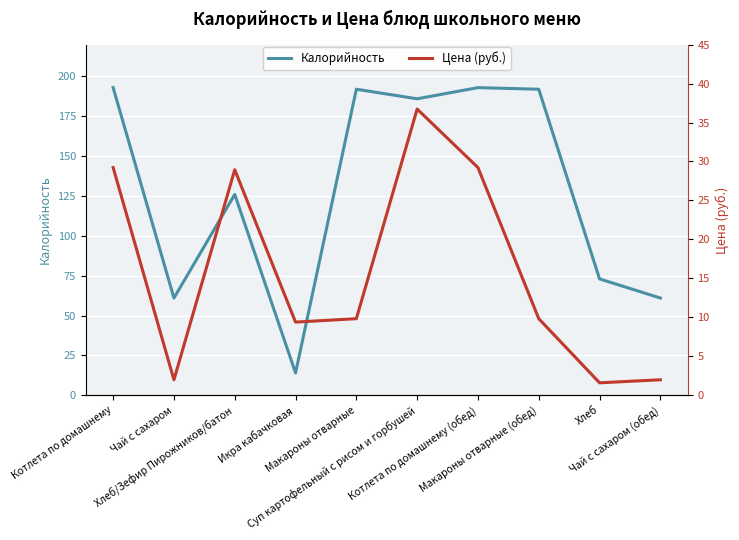

True or false: Цена (руб.) and Калорийность cross at least once.

False